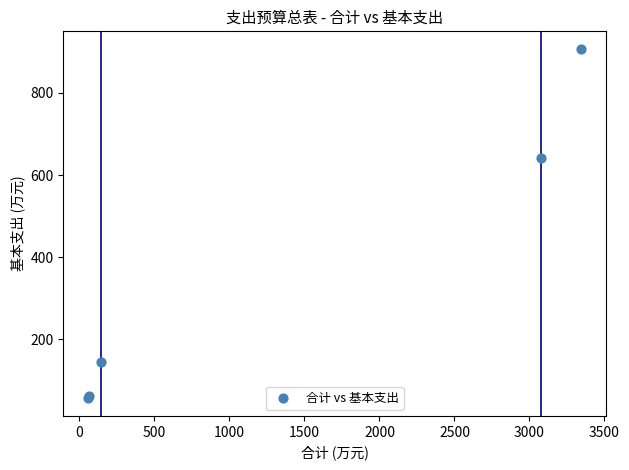

What Y value in the scatter plot is closest to 481?

642.3